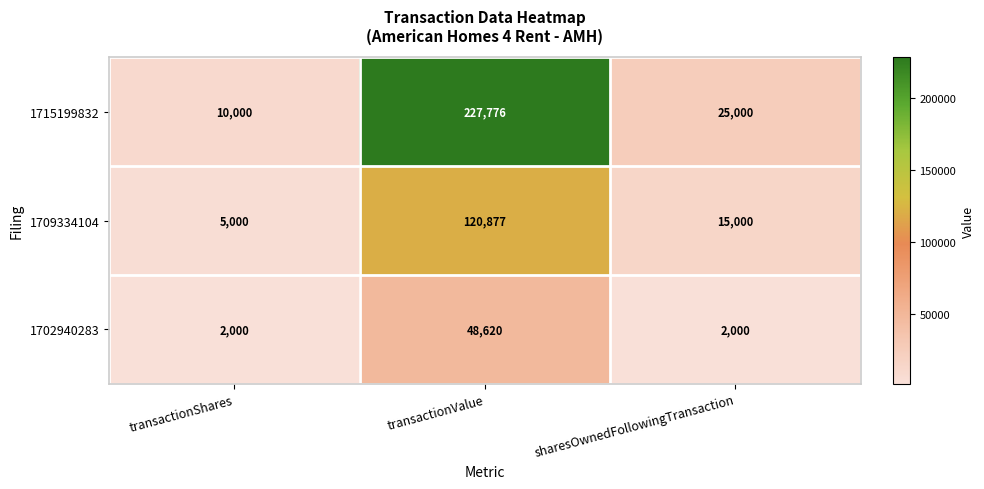

What is the maximum value shown in the chart?

227776